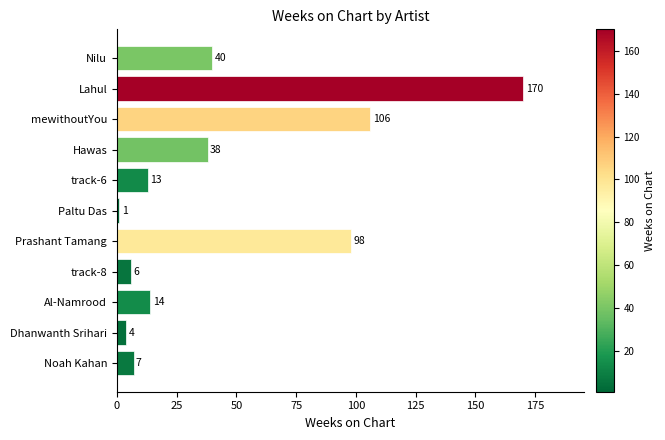

Is it true that the value at Lahul is 95?

False